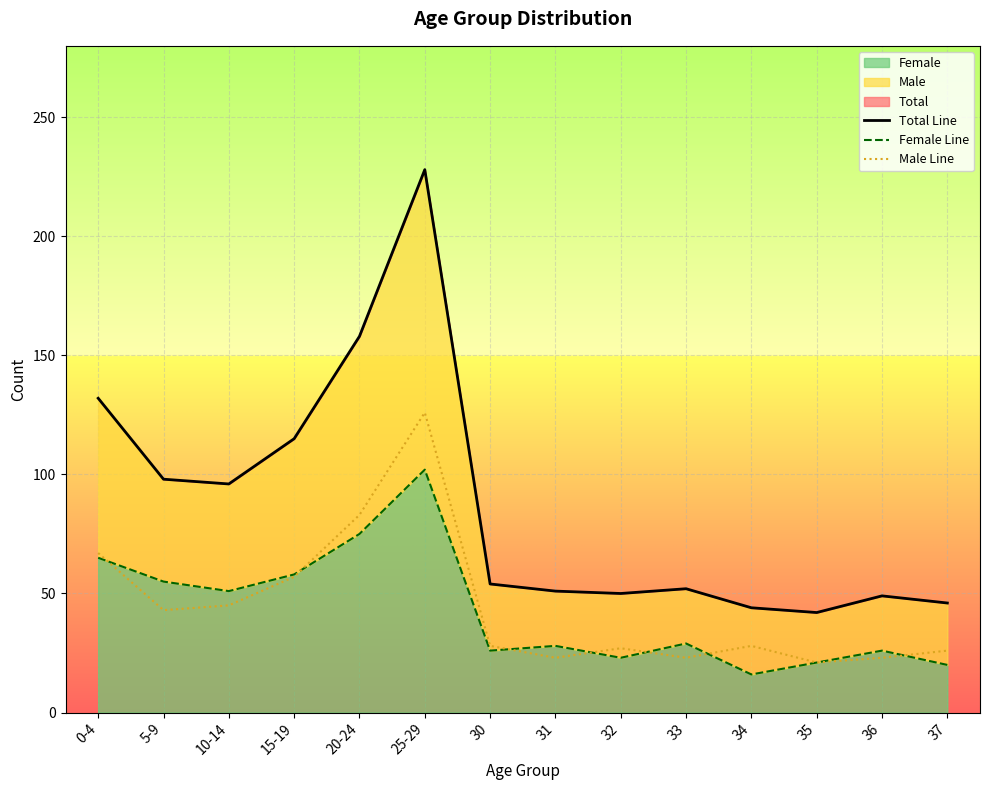

The Female Line series shows 105 at 20-24. True or false?

False